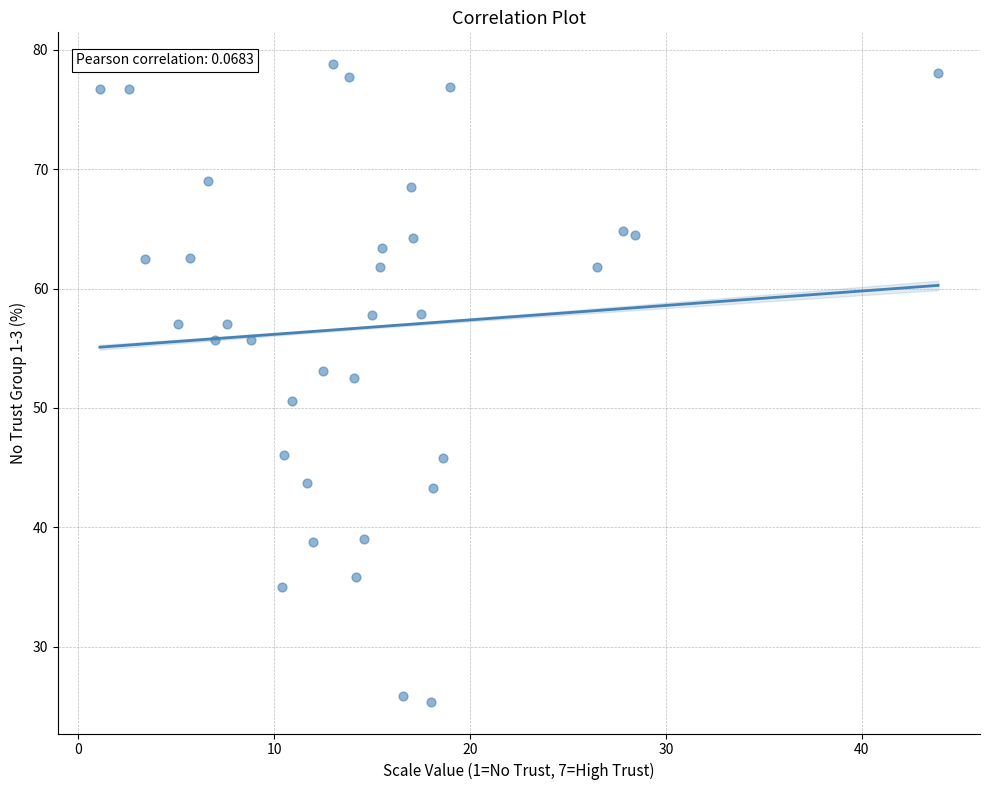

What is the range of X values (max minus min)?

42.8